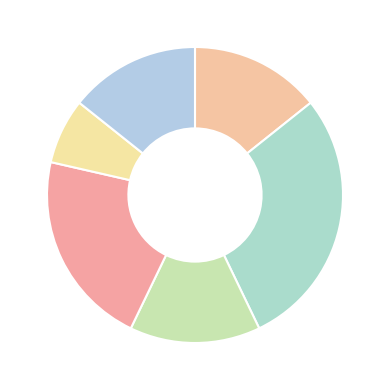

Is there a majority slice in this chart?

No